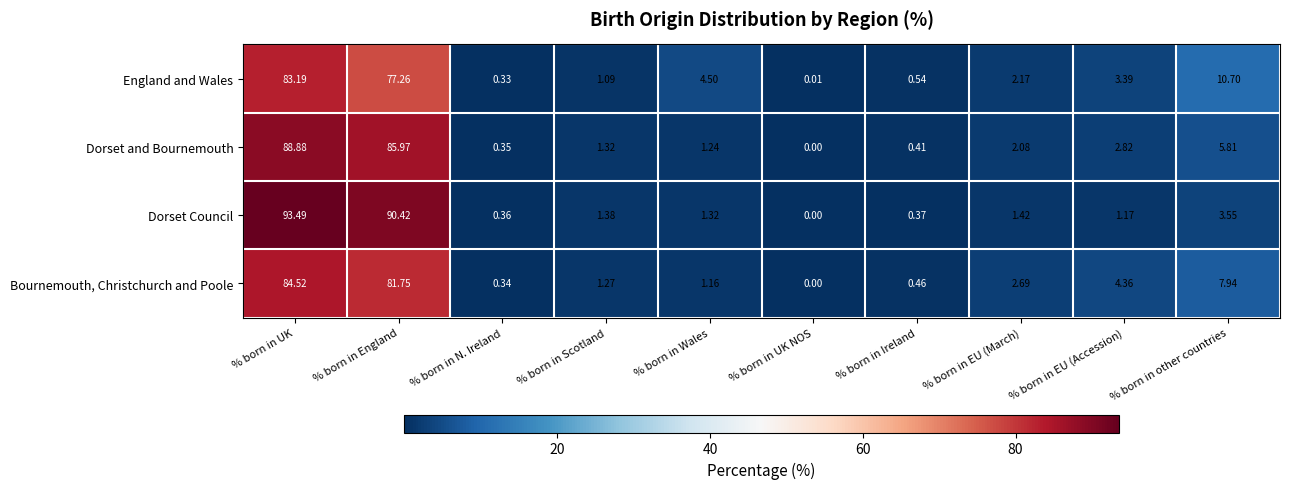

Rank the series by their maximum value, from lowest to highest.

England and Wales, Bournemouth, Christchurch and Poole, Dorset and Bournemouth, Dorset Council